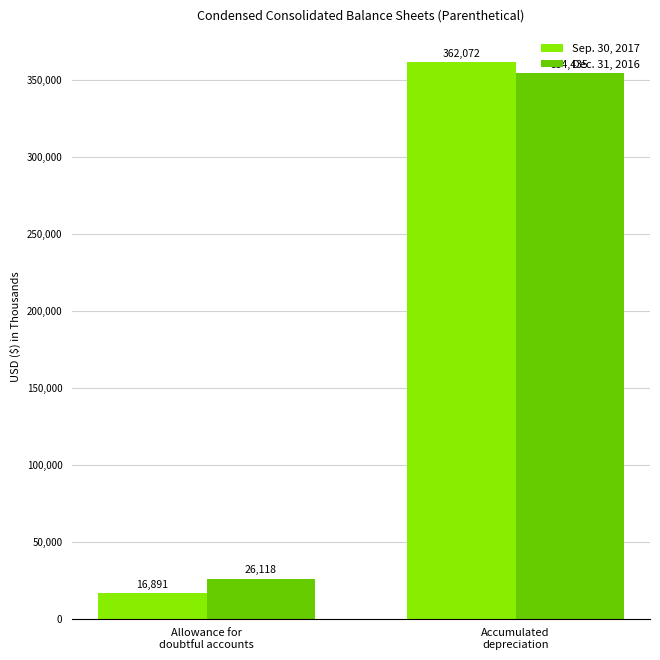

Reading left to right, what are all the values shown in this chart?

Sep. 30, 2017: 16891	362072
Dec. 31, 2016: 26118	354435